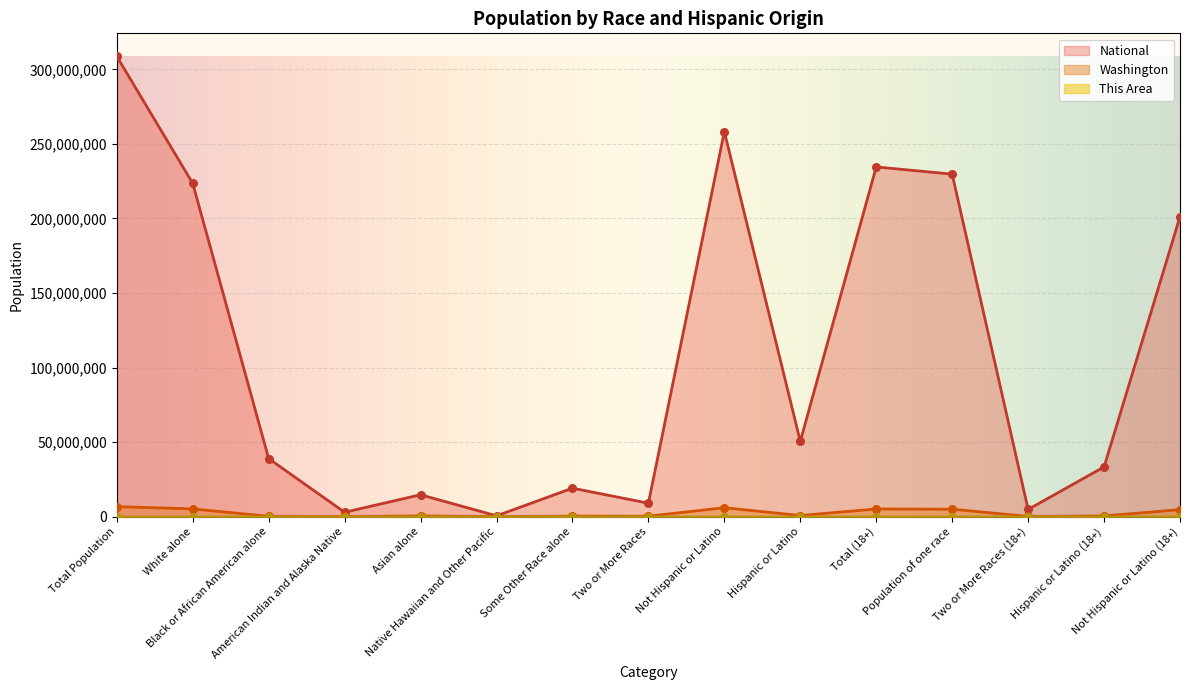

At which category is the sum across all series the highest?

Total Population